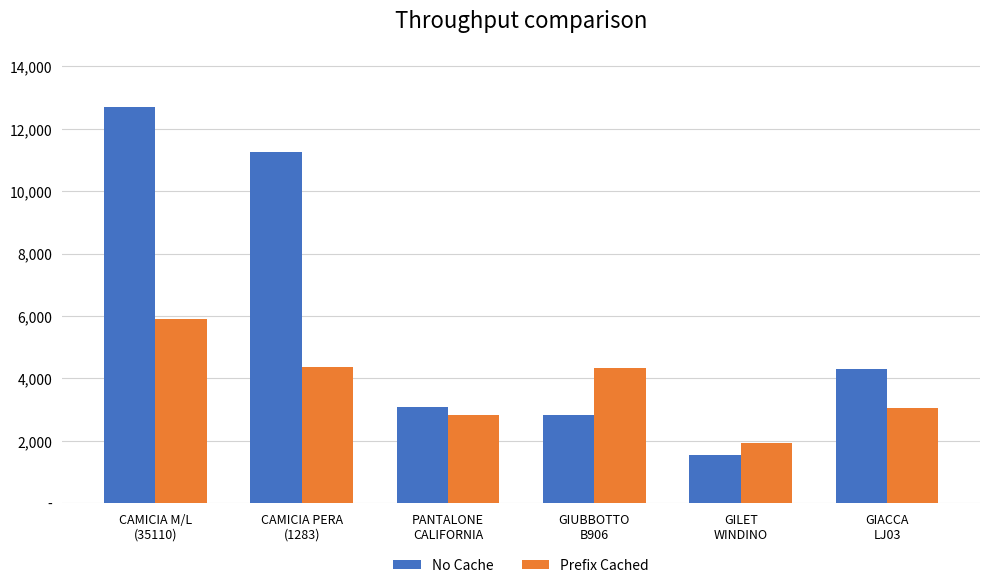

What are all the series names shown in the legend?

No Cache, Prefix Cached